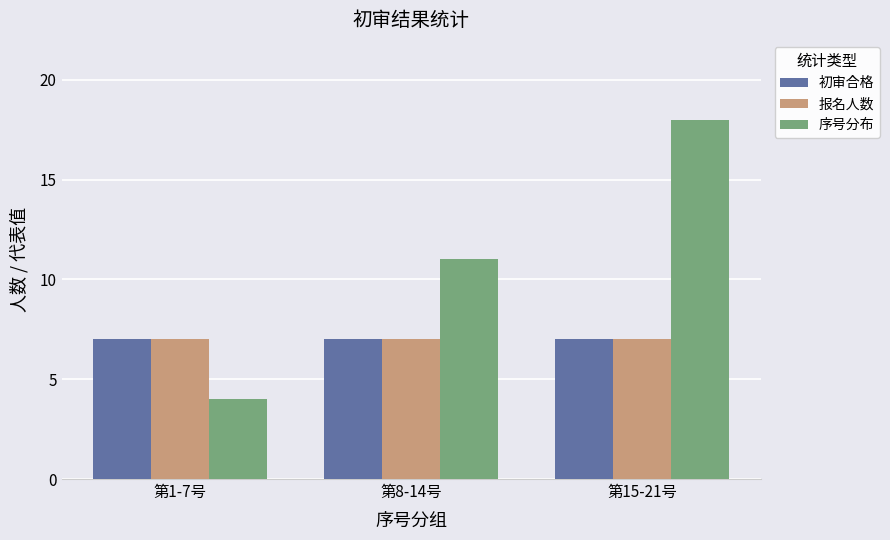

How many bars are there in total?

9